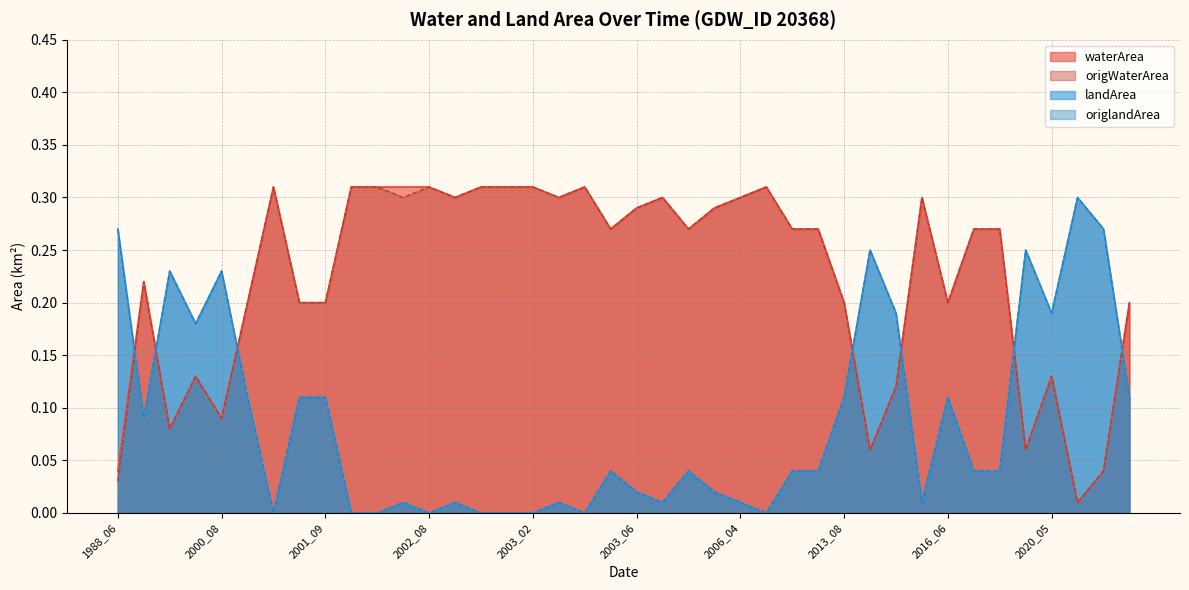

At which category does waterArea reach its first local valley?

2000_07